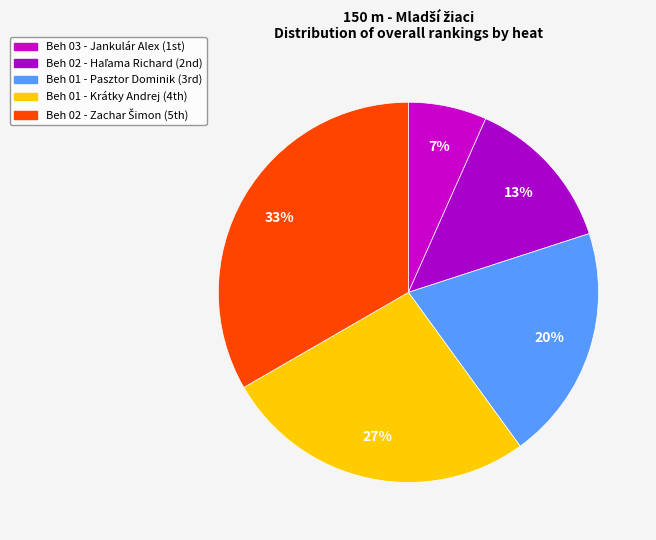

How many slices are in this pie chart?

5